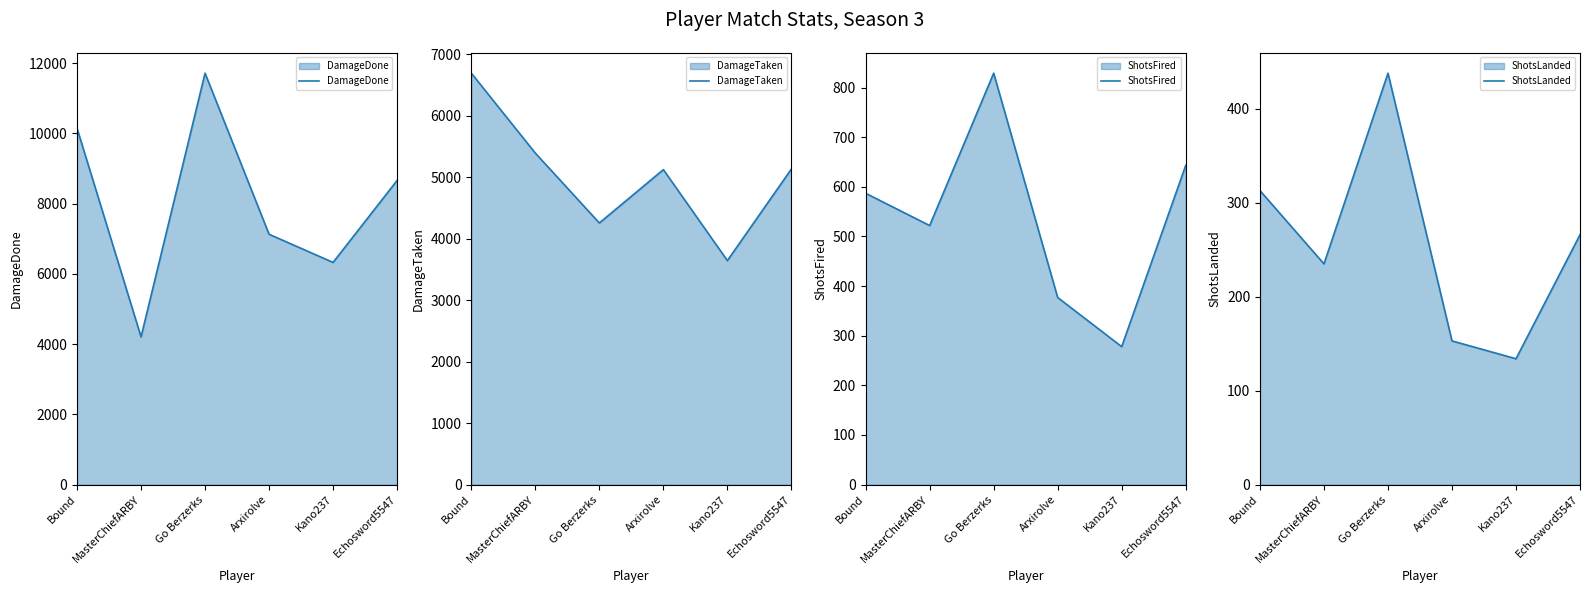

Where is the first local maximum for ShotsFired?

Go Berzerks